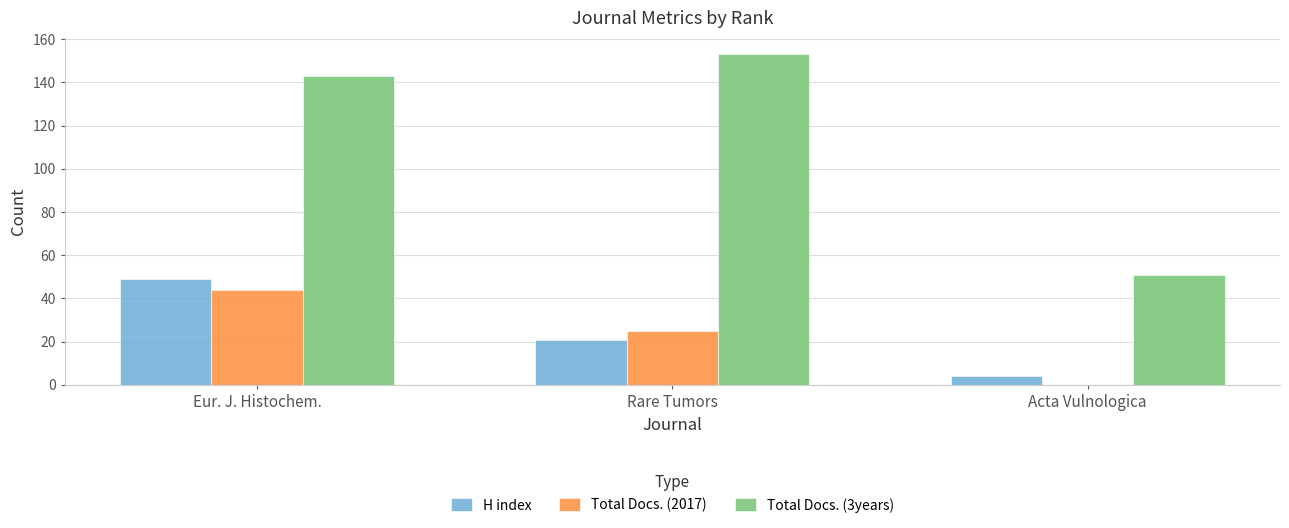

How many groups of bars are there?

3